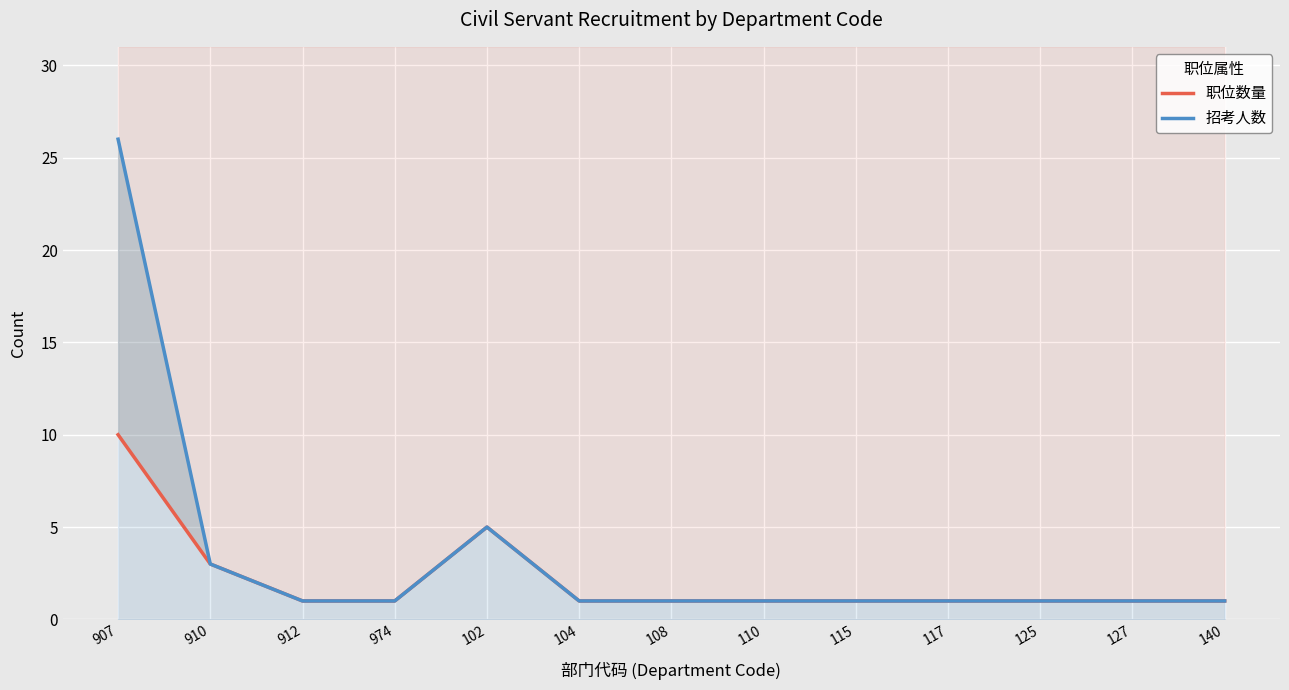

What is the total value across all series at 102?

10